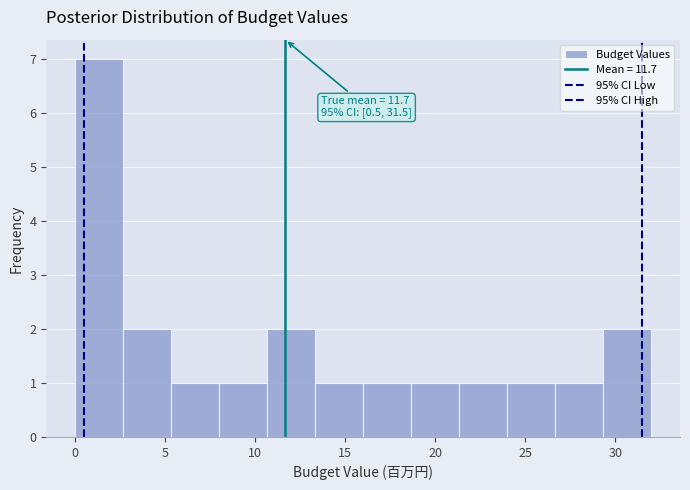

Over which range of the x-axis is the bar tallest?

0.0 to 2.5